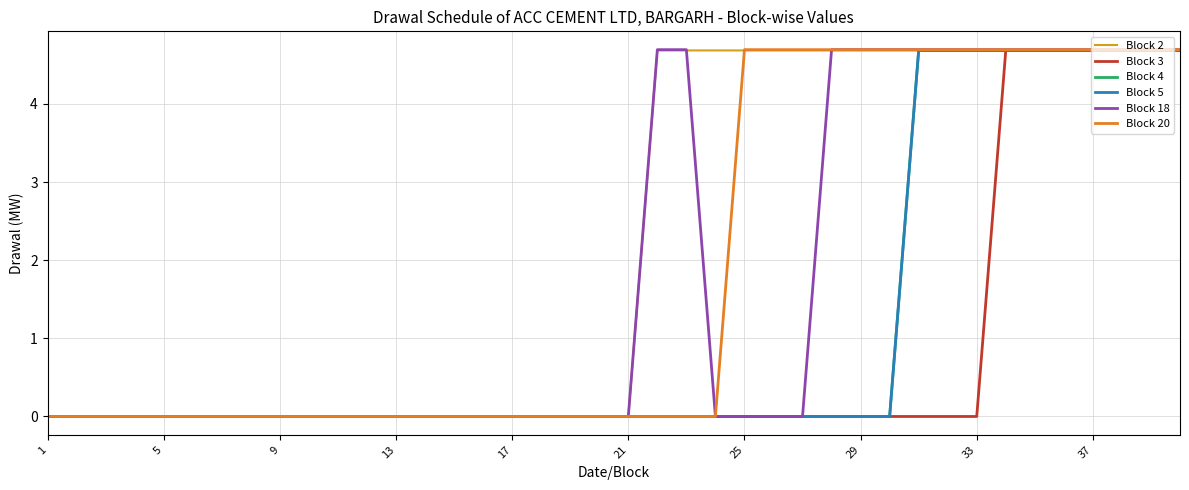

Reading left to right, transcribe all the data shown in this chart.

Block 2: 0.0	0.0	0.0	0.0	0.0	0.0	0.0	0.0	0.0	0.0	0.0	0.0	0.0	0.0	0.0	0.0	0.0	0.0	0.0	0.0	0.0	4.7	4.7	4.7	4.7	4.7	4.7	4.7	4.7	4.7	4.7	4.7	4.7	4.7	4.7	4.7	4.7	4.7	4.7	4.7
Block 3: 0.0	0.0	0.0	0.0	0.0	0.0	0.0	0.0	0.0	0.0	0.0	0.0	0.0	0.0	0.0	0.0	0.0	0.0	0.0	0.0	0.0	0.0	0.0	0.0	0.0	0.0	0.0	0.0	0.0	0.0	0.0	0.0	0.0	4.7	4.7	4.7	4.7	4.7	4.7	4.7
Block 4: 0.0	0.0	0.0	0.0	0.0	0.0	0.0	0.0	0.0	0.0	0.0	0.0	0.0	0.0	0.0	0.0	0.0	0.0	0.0	0.0	0.0	0.0	0.0	0.0	0.0	0.0	0.0	0.0	0.0	0.0	4.7	4.7	4.7	4.7	4.7	4.7	4.7	4.7	4.7	4.7
Block 5: 0.0	0.0	0.0	0.0	0.0	0.0	0.0	0.0	0.0	0.0	0.0	0.0	0.0	0.0	0.0	0.0	0.0	0.0	0.0	0.0	0.0	0.0	0.0	0.0	0.0	0.0	0.0	0.0	0.0	0.0	4.7	4.7	4.7	4.7	4.7	4.7	4.7	4.7	4.7	4.7
Block 18: 0.0	0.0	0.0	0.0	0.0	0.0	0.0	0.0	0.0	0.0	0.0	0.0	0.0	0.0	0.0	0.0	0.0	0.0	0.0	0.0	0.0	4.7	4.7	0.0	0.0	0.0	0.0	4.7	4.7	4.7	4.7	4.7	4.7	4.7	4.7	4.7	4.7	4.7	4.7	4.7
Block 20: 0.0	0.0	0.0	0.0	0.0	0.0	0.0	0.0	0.0	0.0	0.0	0.0	0.0	0.0	0.0	0.0	0.0	0.0	0.0	0.0	0.0	0.0	0.0	0.0	4.7	4.7	4.7	4.7	4.7	4.7	4.7	4.7	4.7	4.7	4.7	4.7	4.7	4.7	4.7	4.7